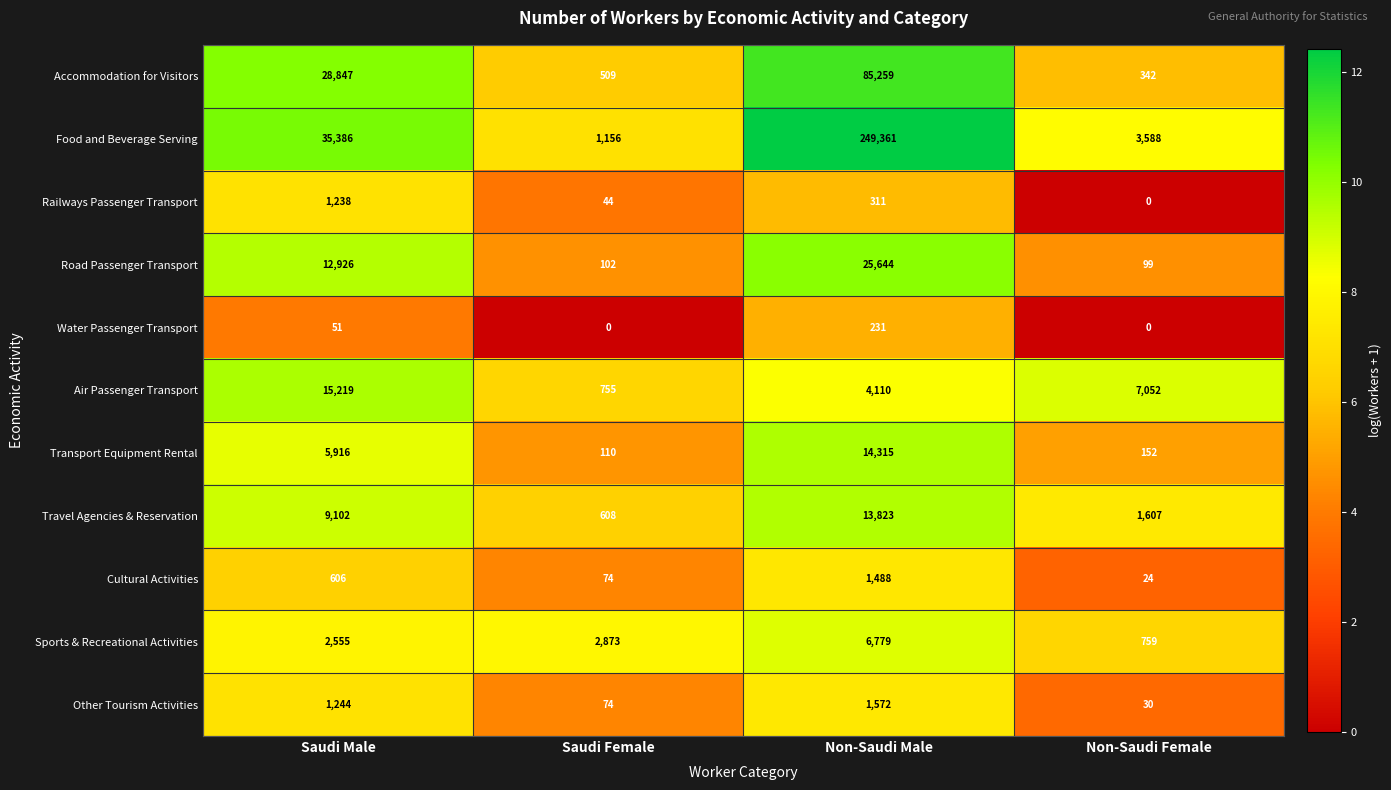

What is the sum of all Food and Beverage Serving values?

289491